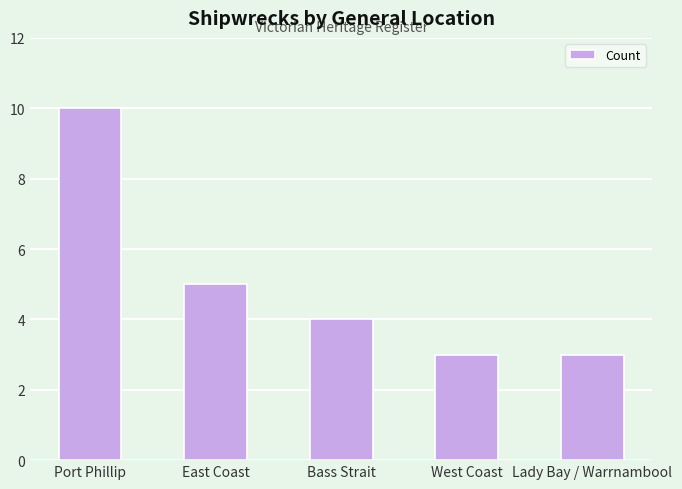

At which category does the chart reach its peak across all series?

Port Phillip